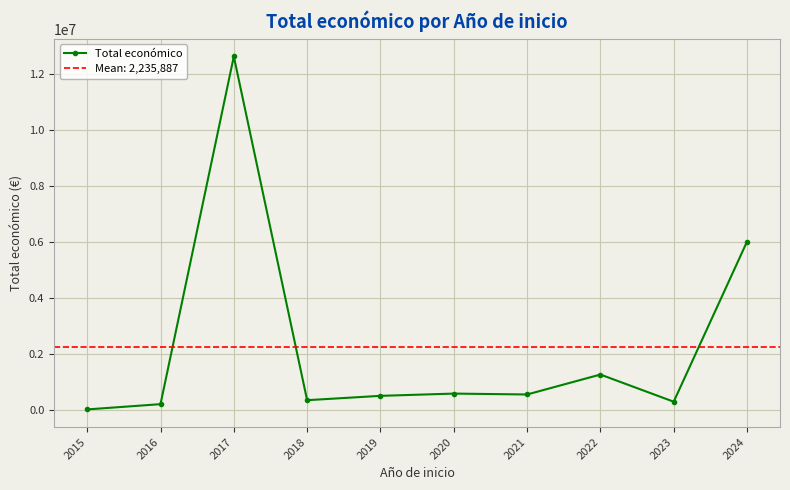

Reading left to right, transcribe all the data shown in this chart.

12250	199997	12628922	342118	497232	577970	545932	1258655	287593	6008202